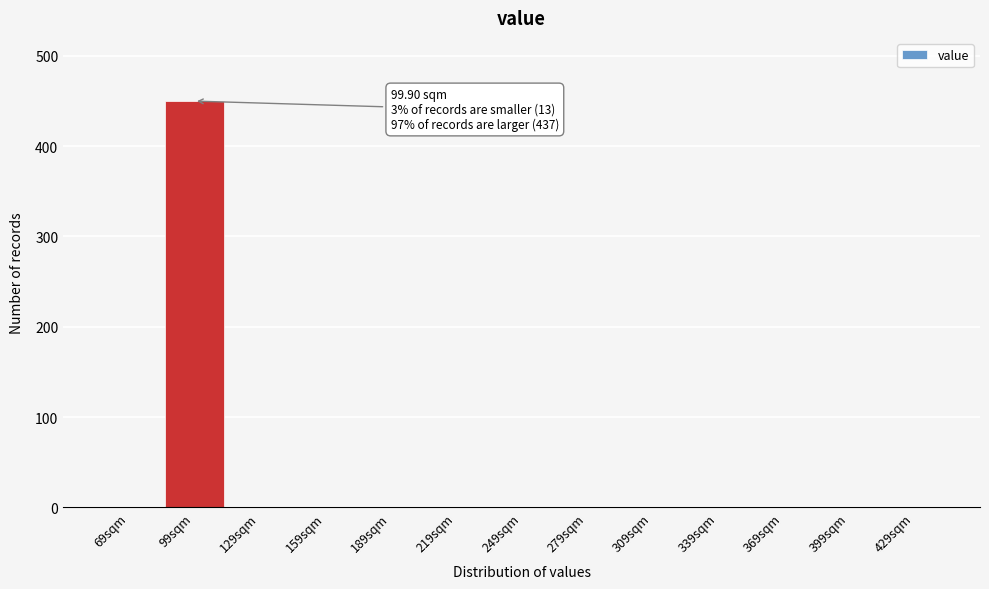

Reading right to left, extract all data points from this chart.

429sqm=0	399sqm=0	369sqm=0	339sqm=0	309sqm=0	279sqm=0	249sqm=0	219sqm=0	189sqm=0	159sqm=0	129sqm=0	99sqm=450	69sqm=0